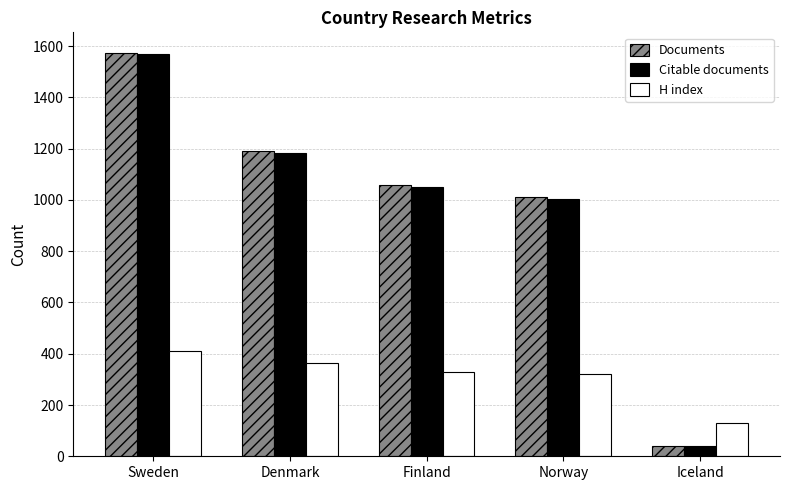

What are all the series names shown in the legend?

Documents, Citable documents, H index